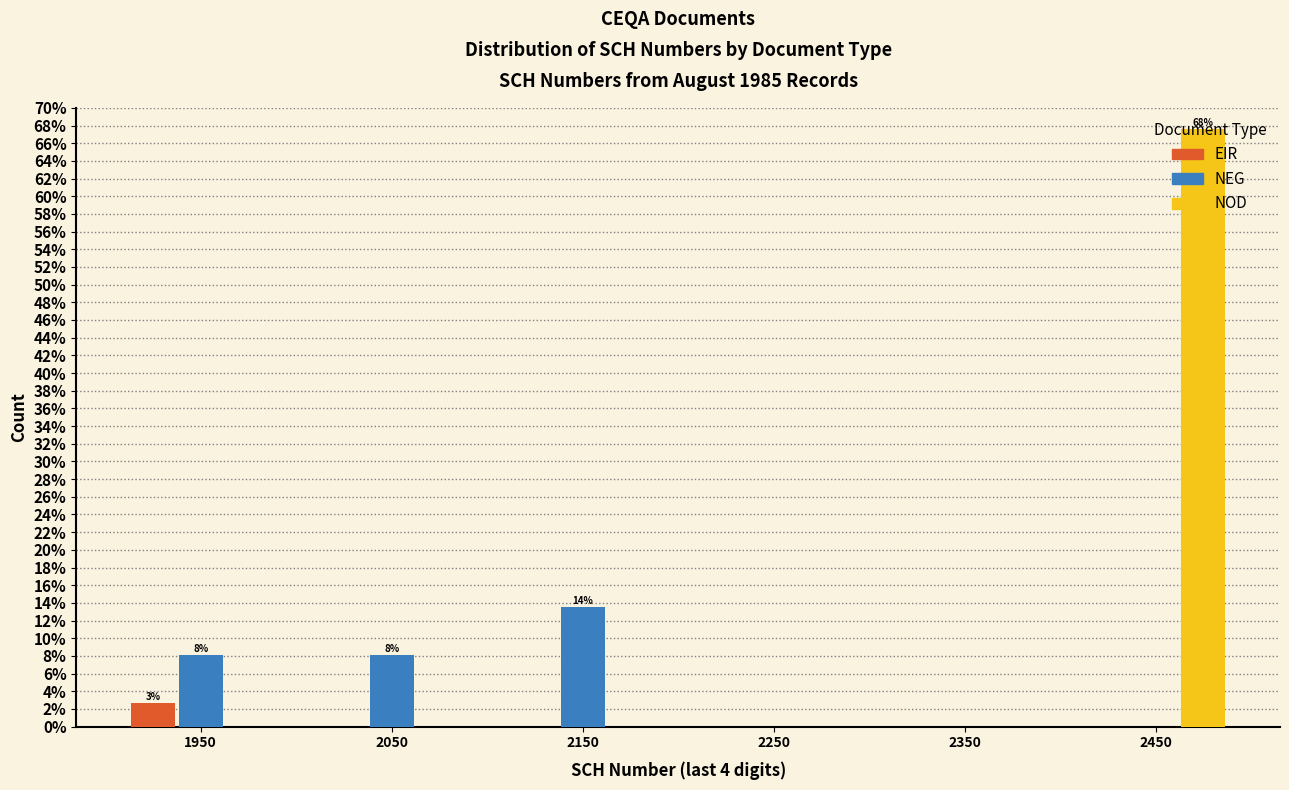

In the NOD series, which range on the x-axis has the tallest bar?

2400 to 2500